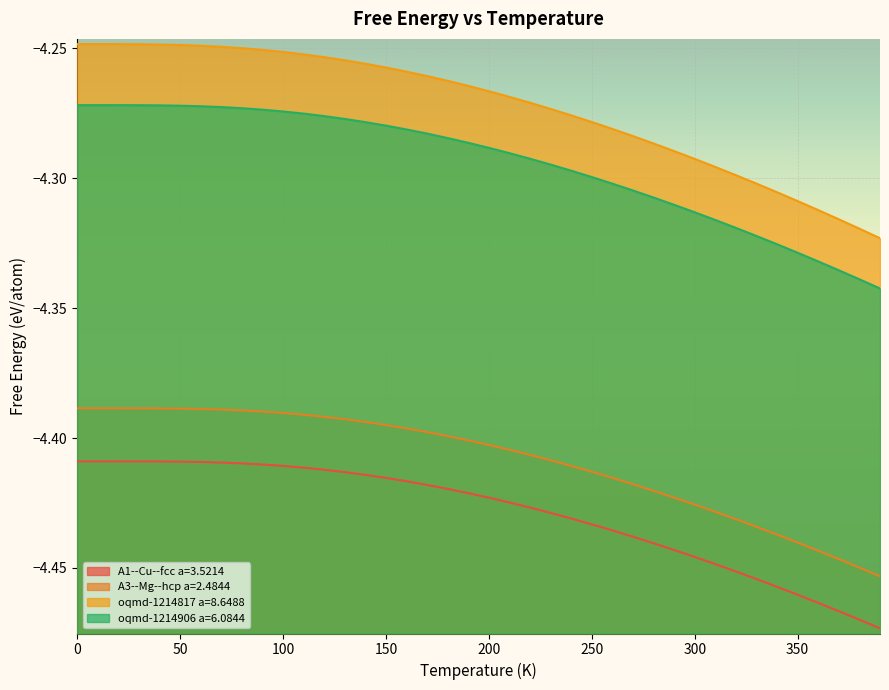

What is the value of the A1--Cu--fcc a=3.5214 point at the 27th from the left?

-4.4